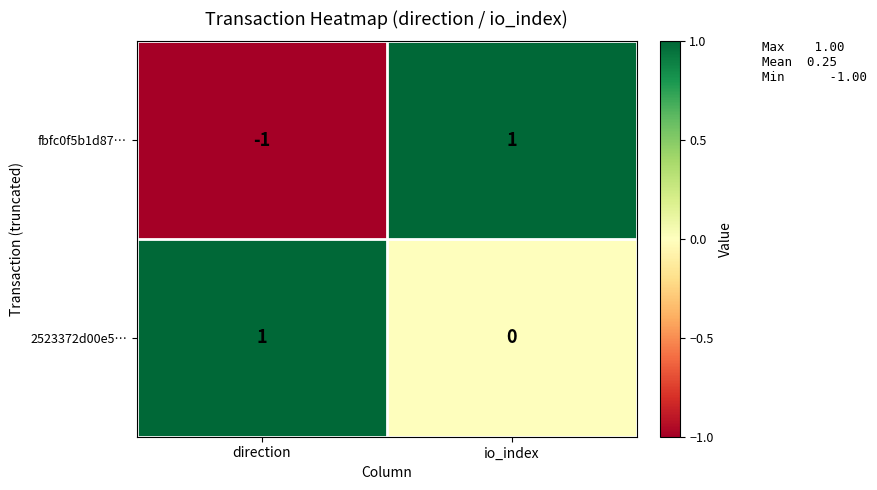

Is the value of fbfc0f5b1d87… at direction greater than the value of 2523372d00e5… at direction?

No